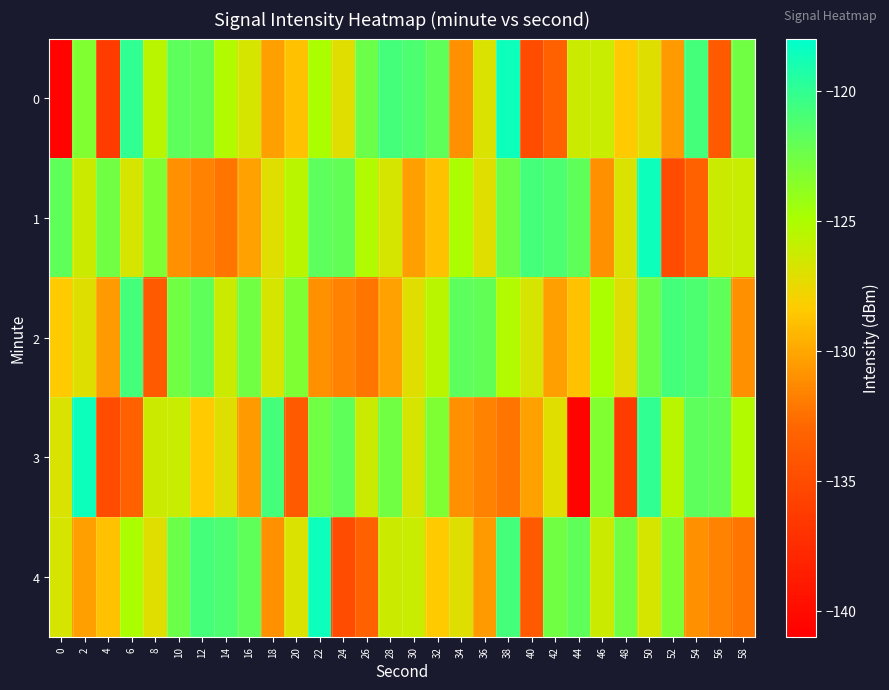

At which category is the sum across all series the highest?

50